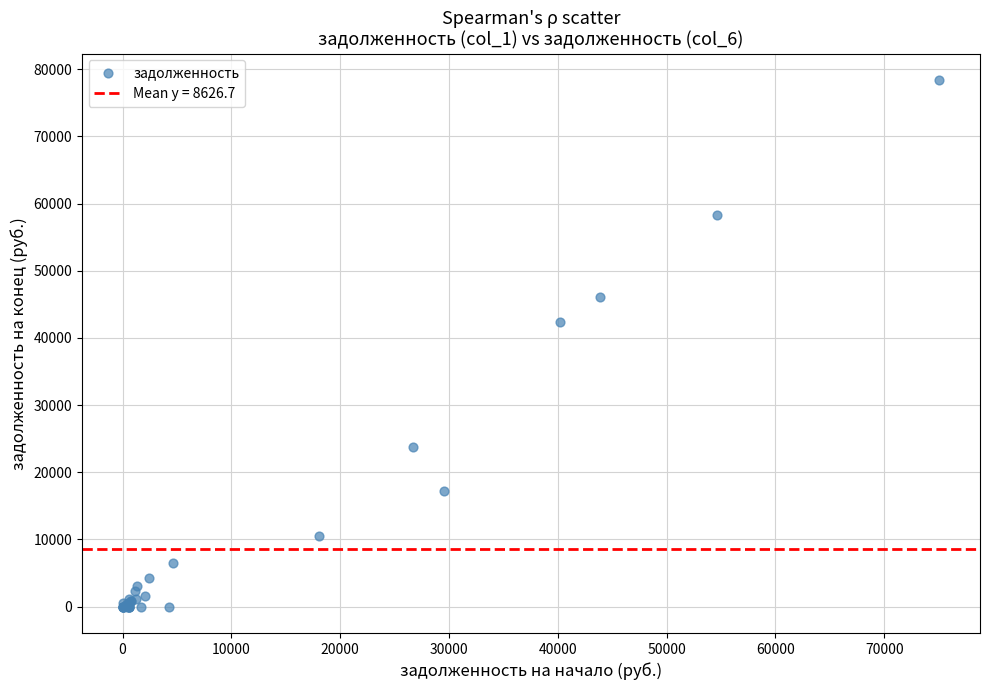

What Y value in the scatter plot is closest to 39201?

42296.8